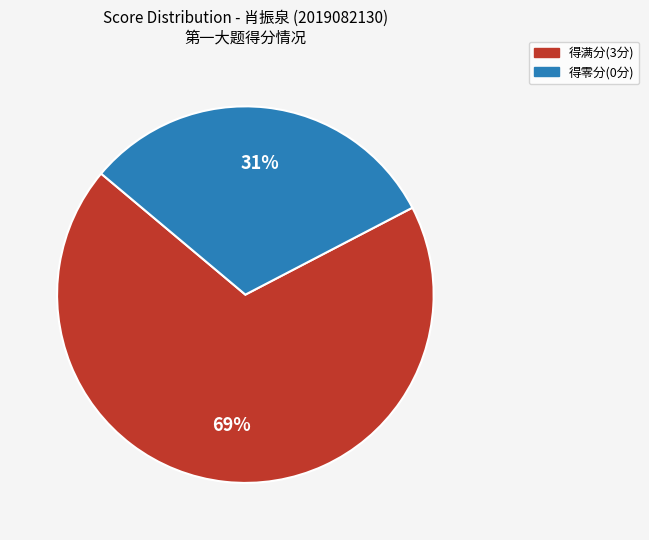

To the nearest percent, what is the average slice percentage?

50%